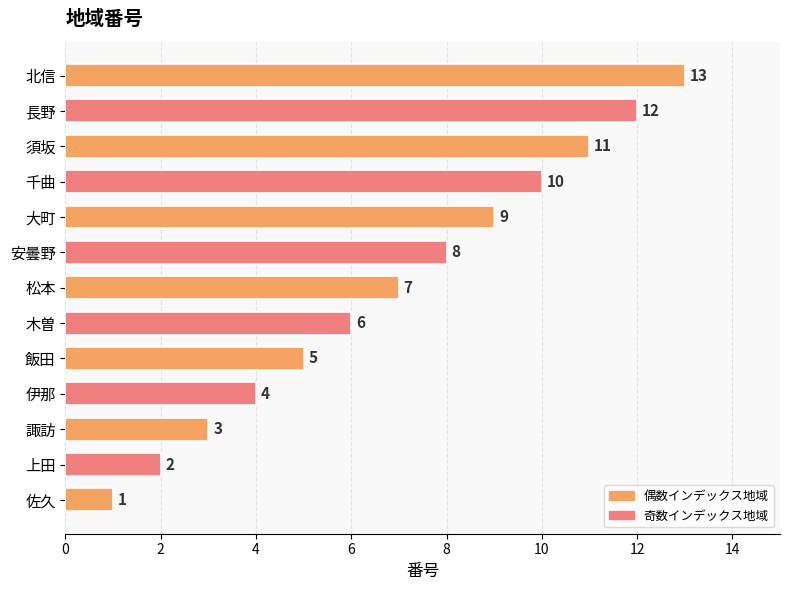

The value at 大町 is 9. True or false?

True